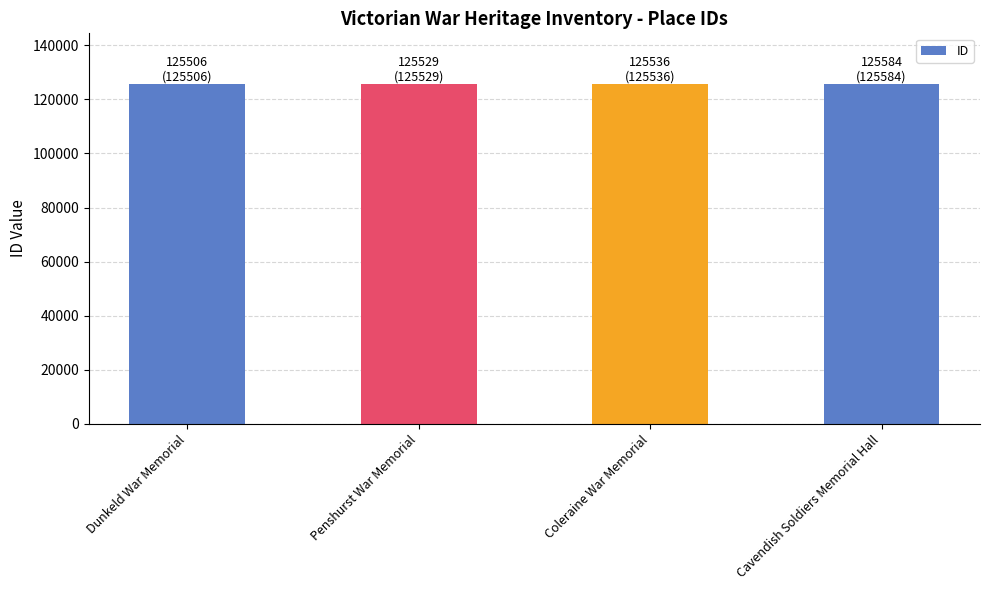

What is the label of the 3rd bar from the right?

Penshurst War Memorial